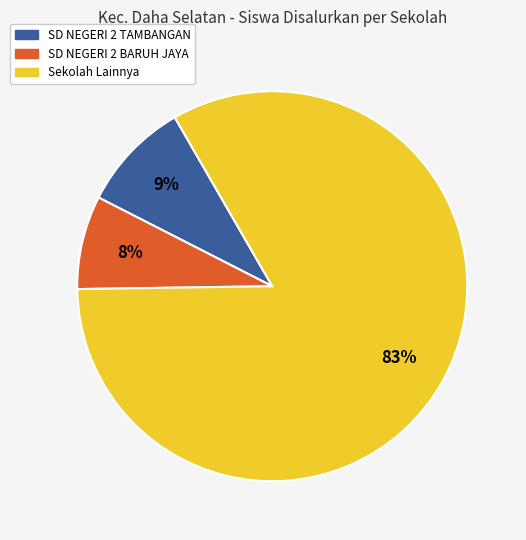

To the nearest percent, what is the difference between the largest and smallest slice percentages?

75%